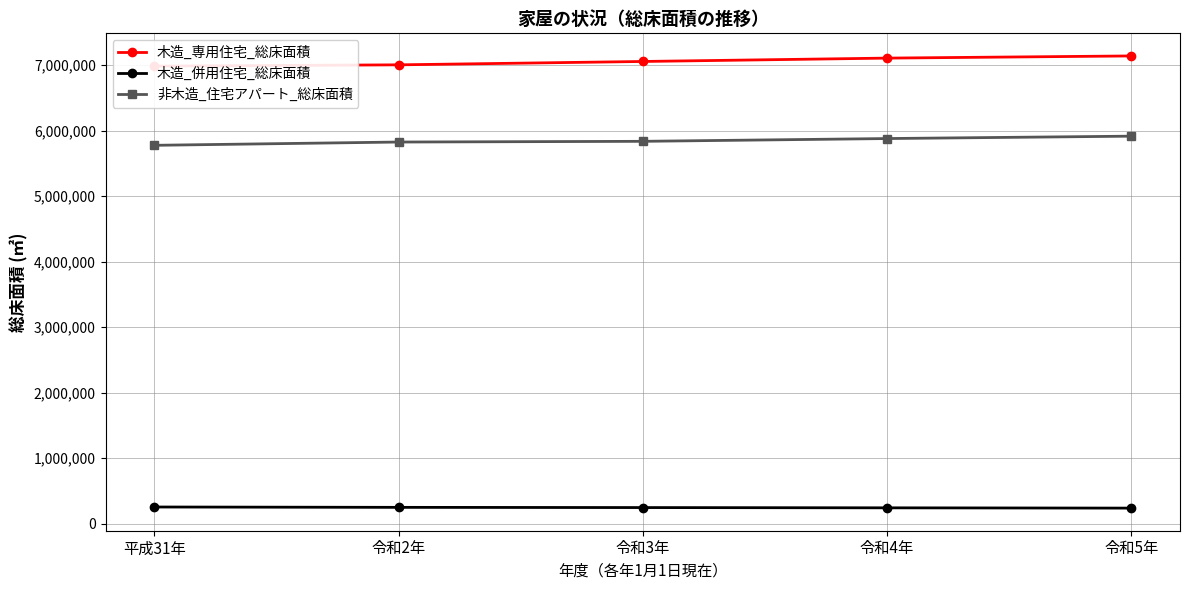

What is the difference between the maximum and minimum values in the 木造_併用住宅_総床面積 series?

17006